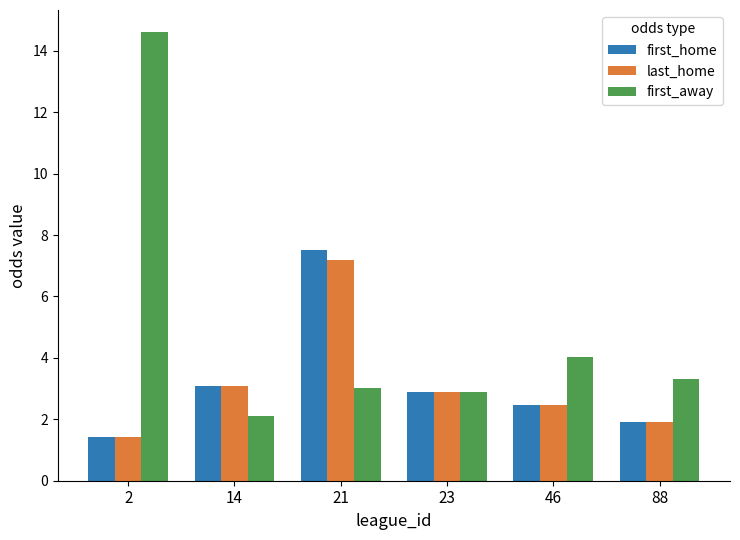

What is the sum of the last_home values at 23 and 88?

4.8